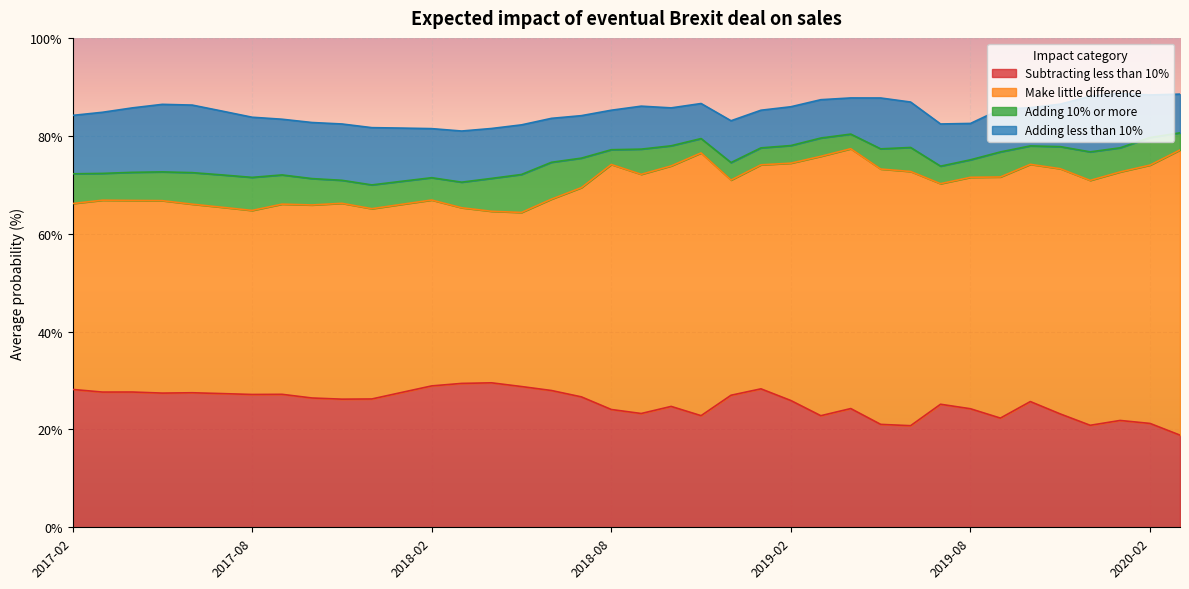

Rank the series at 2018-10 from lowest to highest value.

Adding 10% or more, Adding less than 10%, Subtracting less than 10%, Make little difference